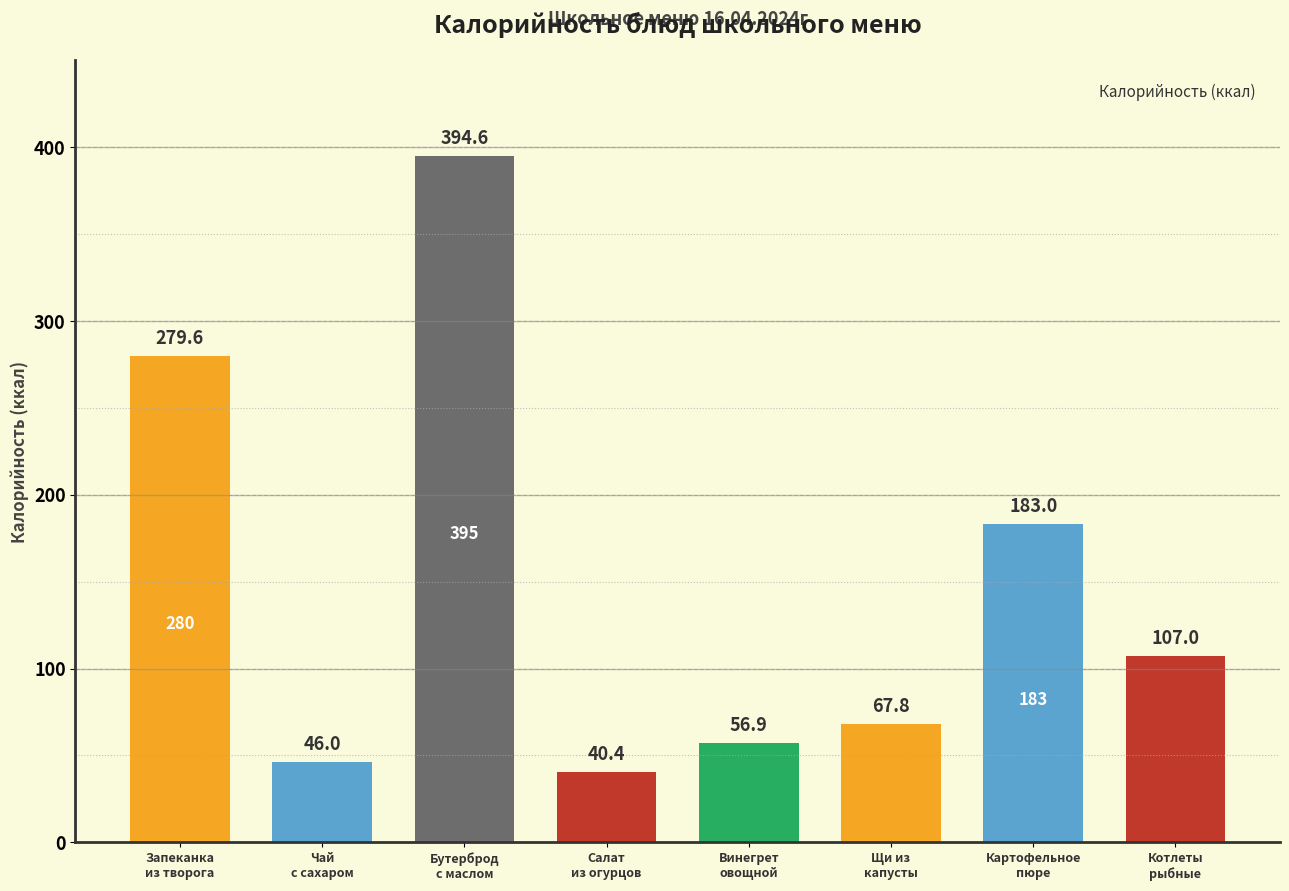

Is it true that the value at Картофельное пюре is 183.0?

True